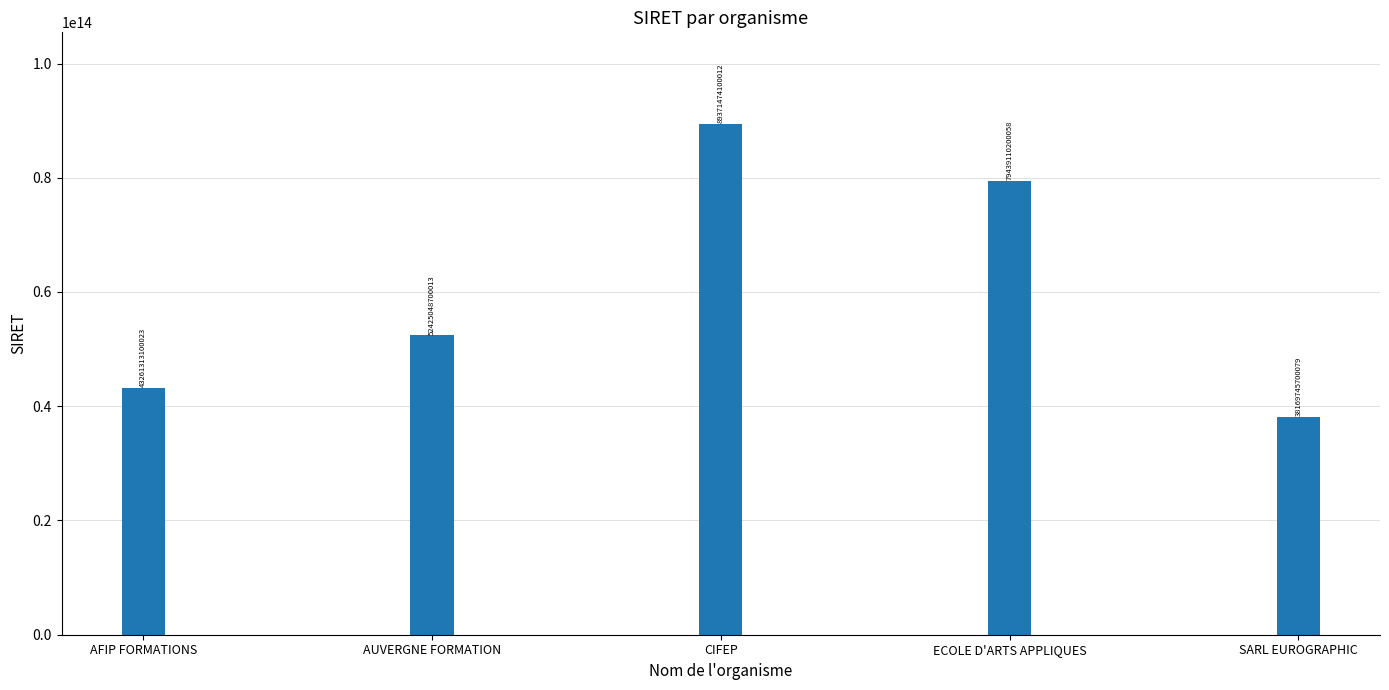

Rank the categories by value from highest to lowest.

CIFEP, ECOLE D'ARTS APPLIQUES, AUVERGNE FORMATION, AFIP FORMATIONS, SARL EUROGRAPHIC